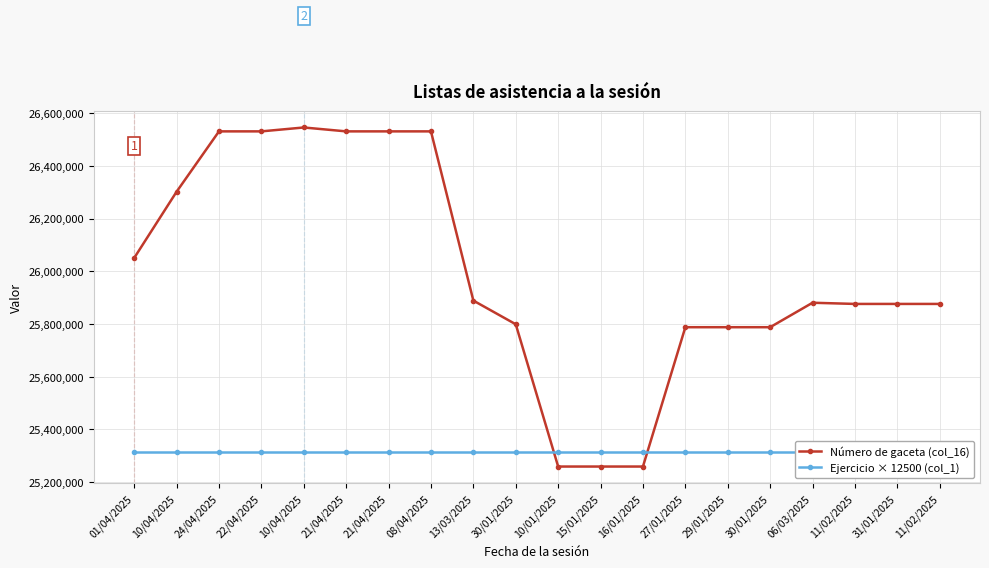

Is it true that Ejercicio × 12500 (col_1) equals 7668145 at 16/01/2025?

False